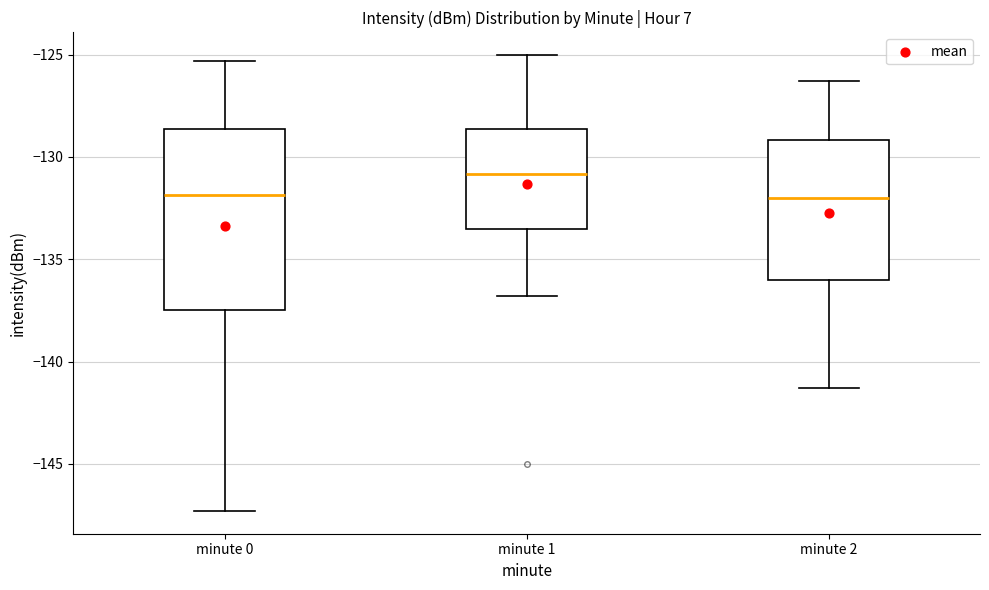

Which box is the tallest, from its lower edge to its upper edge?

minute 0